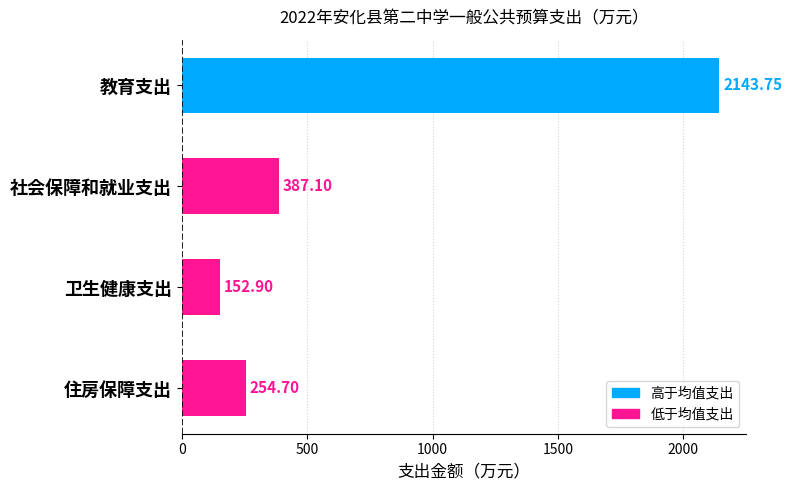

At which category does the chart reach its minimum across all series?

卫生健康支出